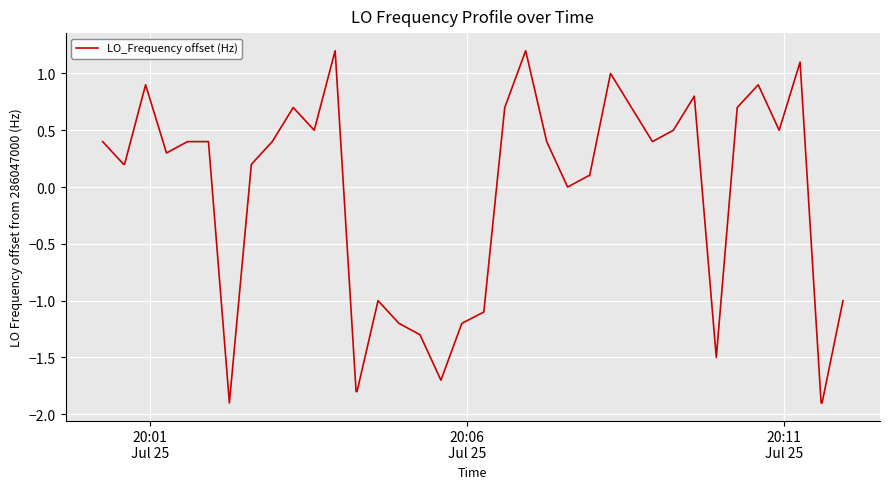

What is the difference between the maximum and minimum values?

3.1